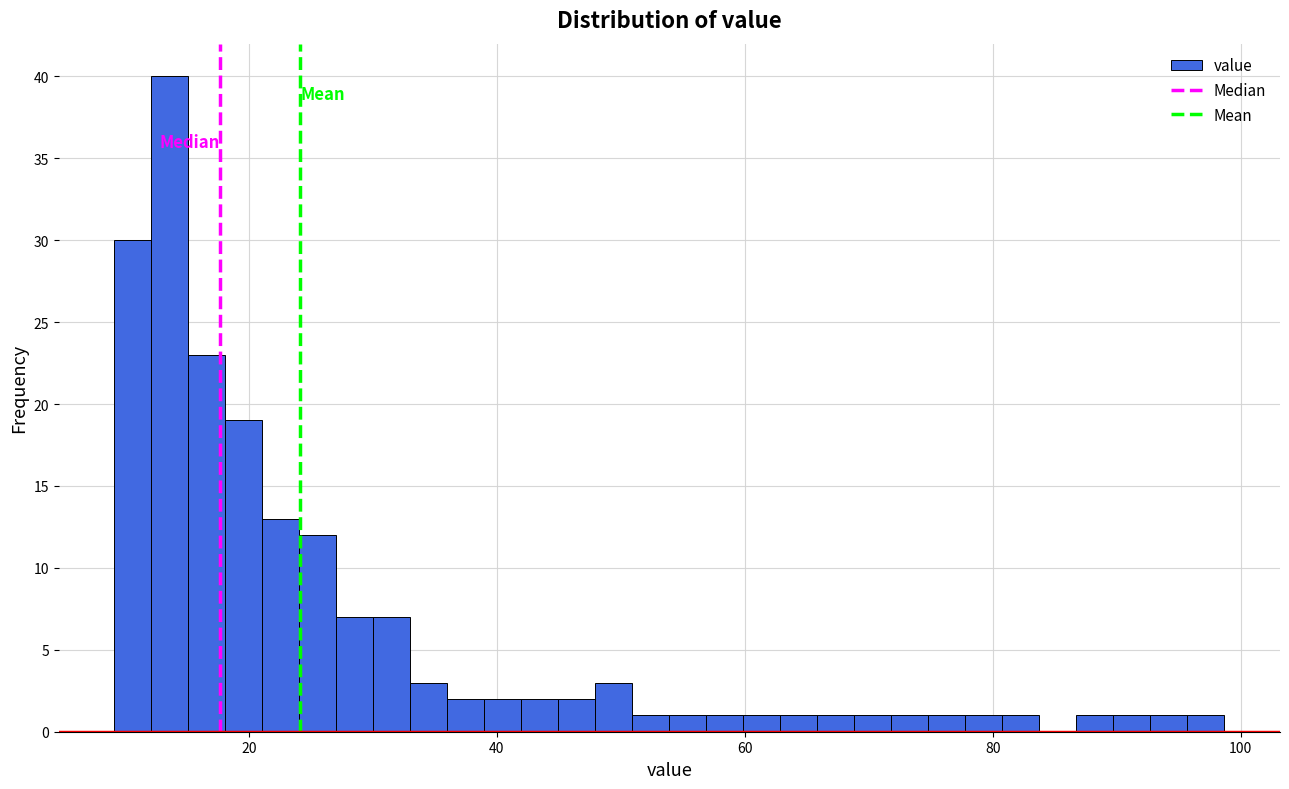

Around what value on the x-axis is the tallest bar? Give the approximate position of its centre, as read against the axis.

14